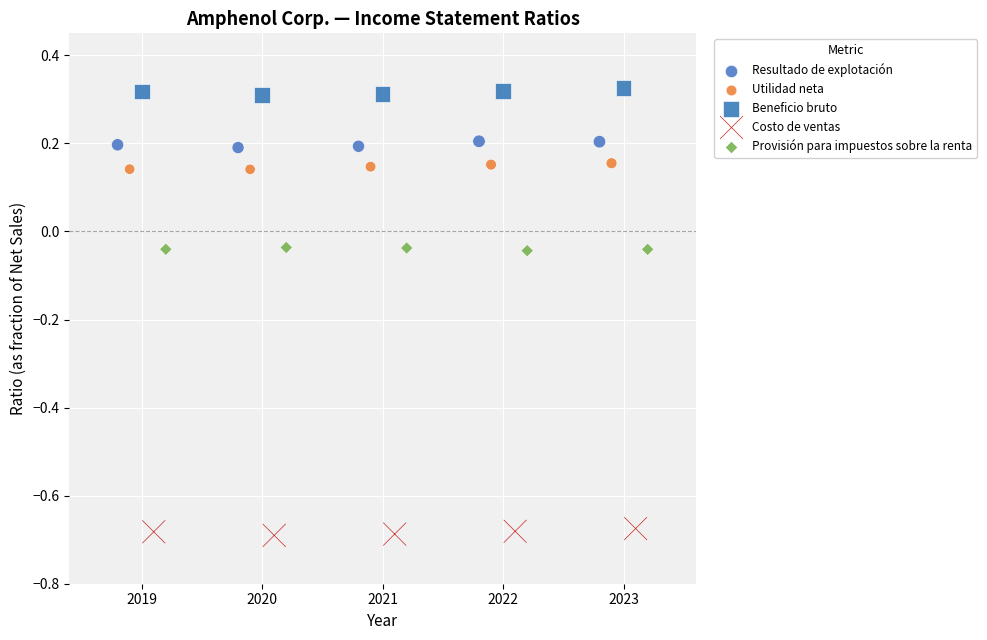

Which series reaches the minimum Y coordinate?

Costo de ventas